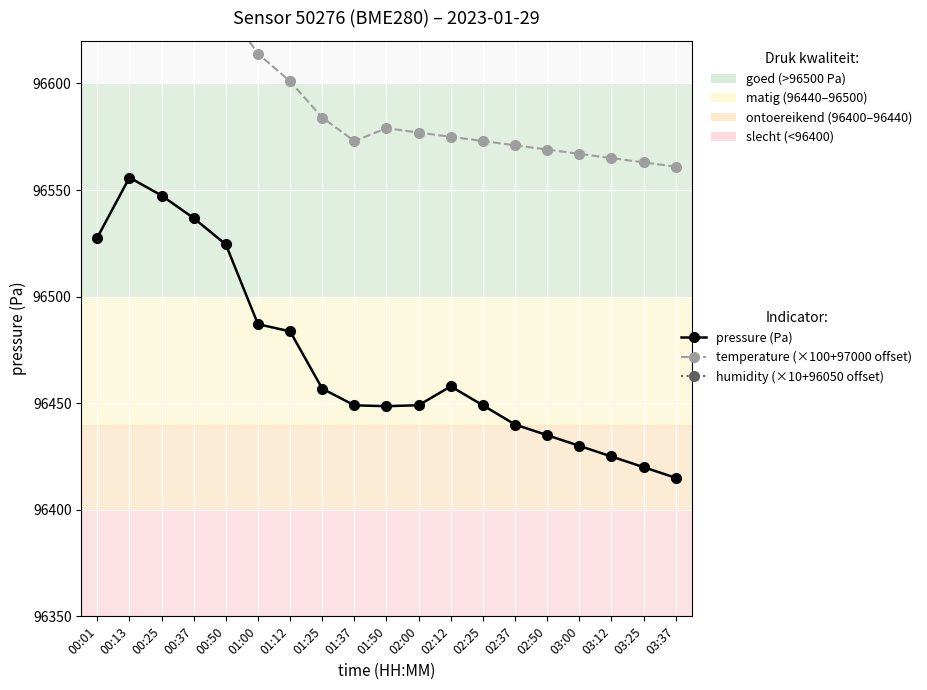

True or false: temperature (×100+97000 offset) and humidity (×10+96050 offset) cross at least once.

False